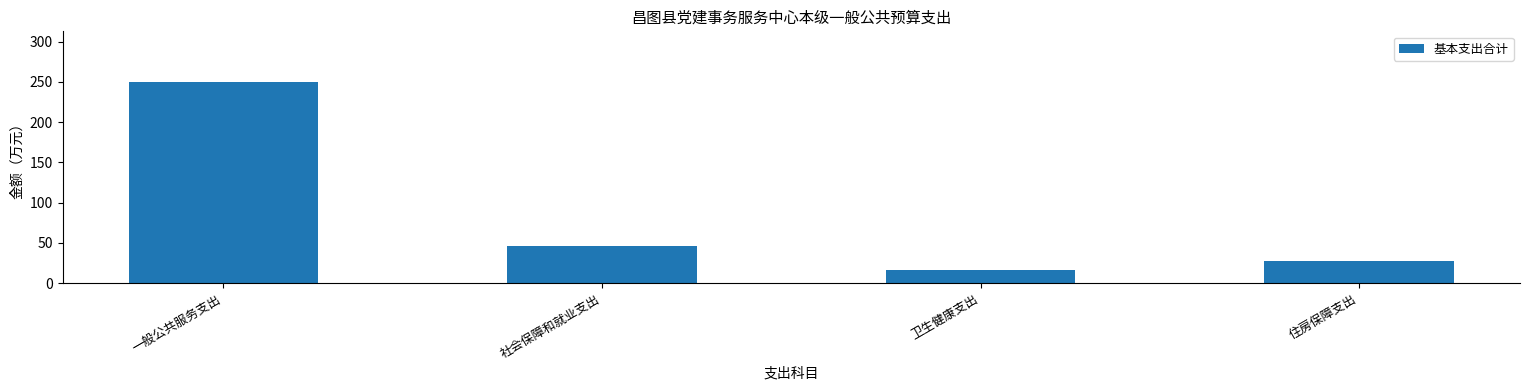

What is the value of the 1st bar from the left?

250.2